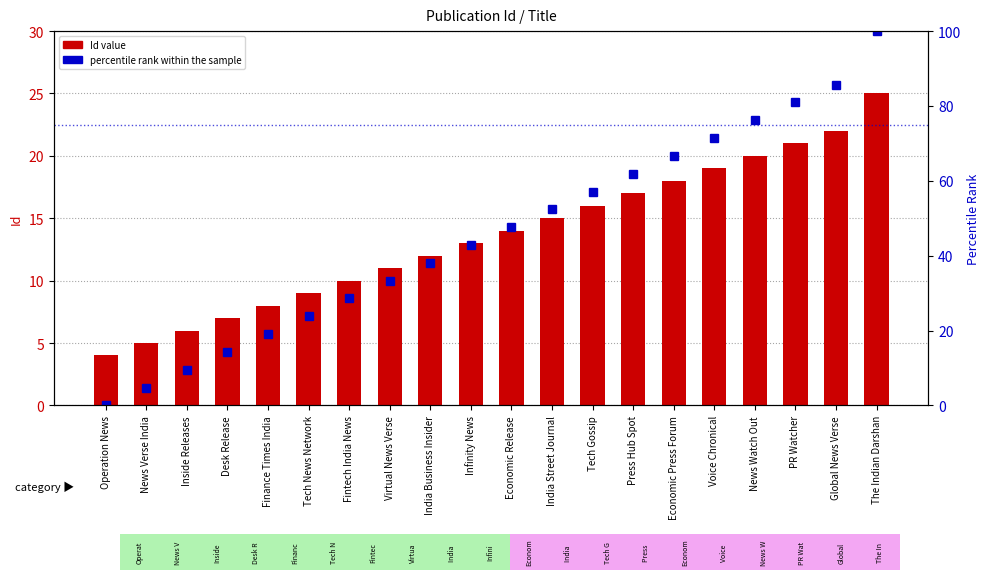

Which category has the highest value in the Id (numeric) series?

The Indian Darshan